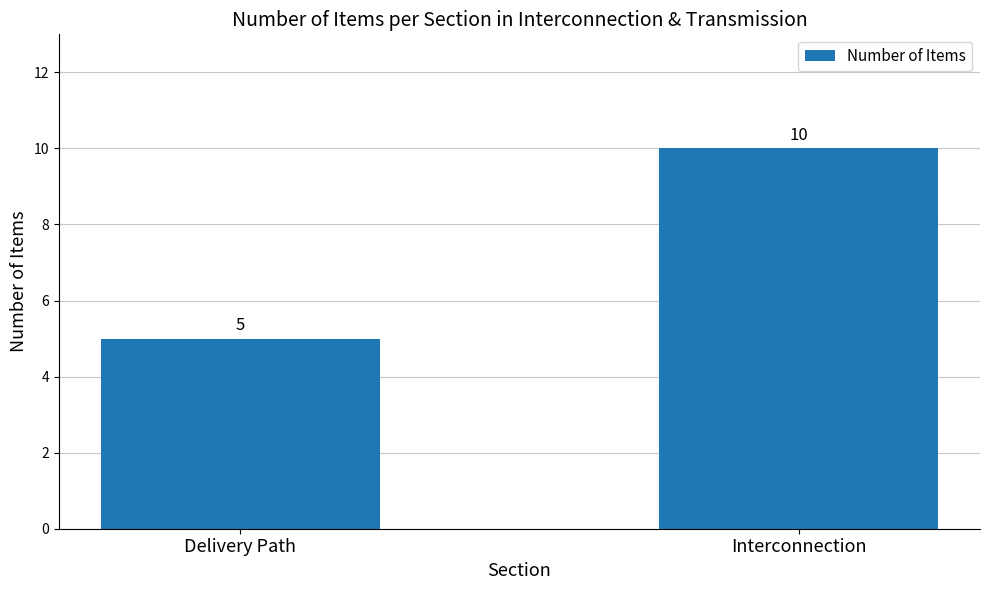

Which label corresponds to the smallest value in the chart?

Delivery Path